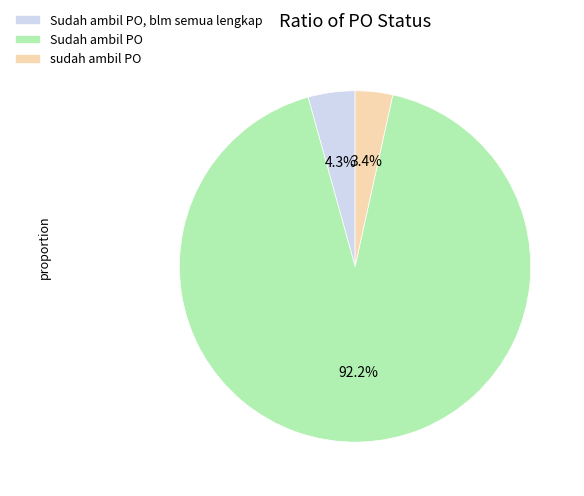

Which slice represents more than half of the pie?

Sudah ambil PO